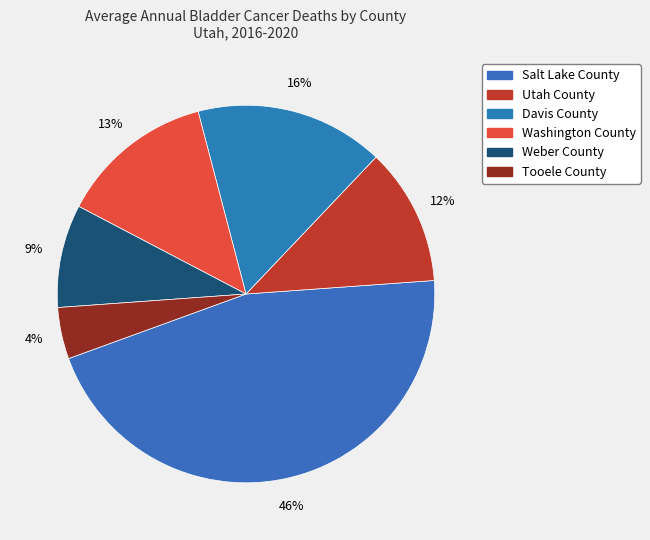

What percentage is the Washington County slice, to the nearest percent?

13%